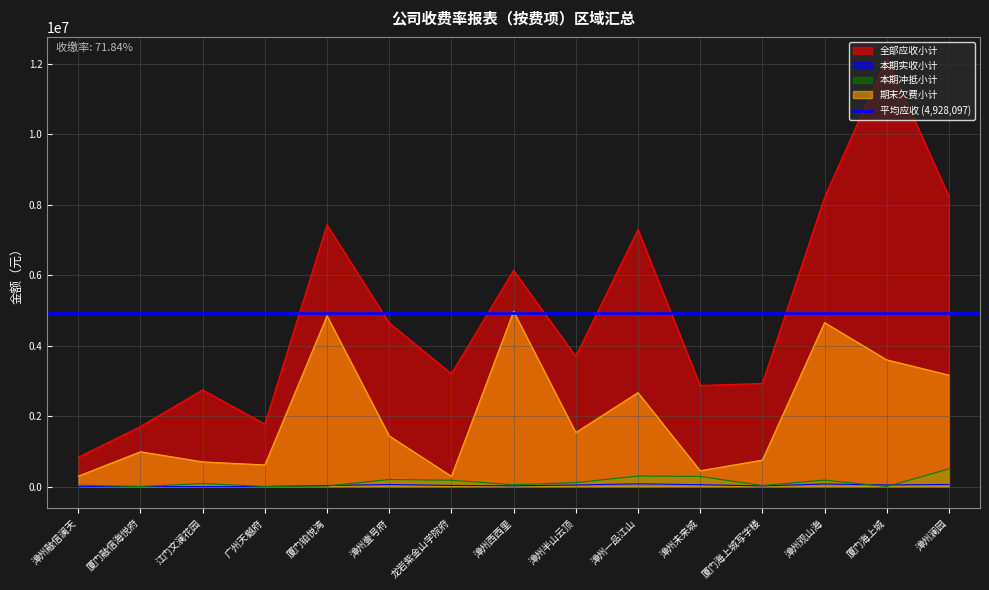

Reading left to right, what are all the values shown in this chart?

全部应收小计: 836767.8	1706395.1	2746230.4	1774448.8	7435795.8	4650154.3	3204152.9	6142207.9	3698891.9	7299231.1	2873584.8	2929623.9	8214436.4	12162603.5	8246932.2
本期实收小计: 528.6	5703.0	1914.3	2276.9	31693.0	60398.7	34874.1	23093.7	46527.7	79357.3	55292.9	21038.2	75258.7	47877.6	61571.3
本期冲抵小计: 43220.1	2381.1	86952.9	5509.1	16202.7	202237.2	180795.6	52938.0	114276.3	300308.2	288946.3	31424.5	185567.2	3483.4	502692.8
期末欠费小计: 298469.9	991404.6	703816.5	616457.2	4848774.9	1441654.2	293155.9	4978451.8	1536753.6	2669685.1	451452.9	754101.8	4658728.0	3600343.0	3167229.5